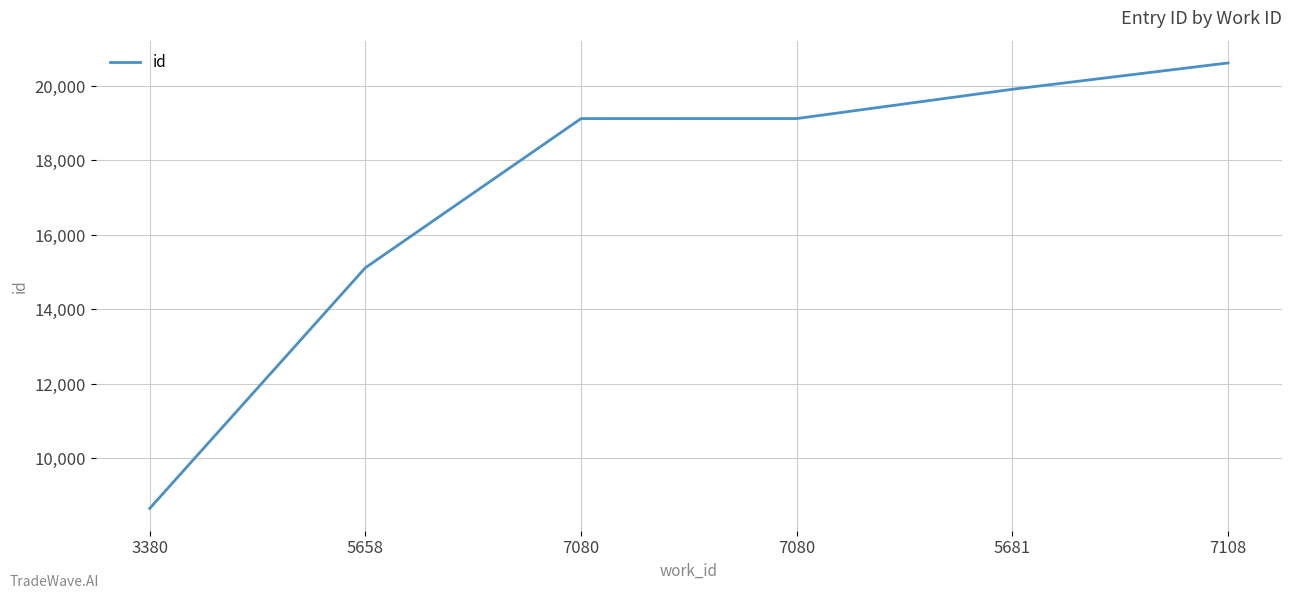

What is the difference between the values at 7080 and 7080?

1